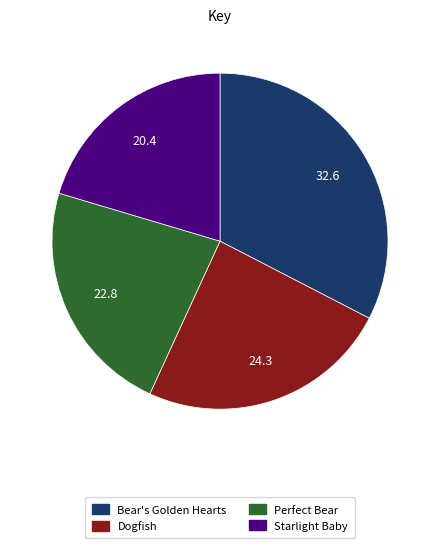

What is the ratio of the value at Perfect Bear to the value at Bear's Golden Hearts?

0.7